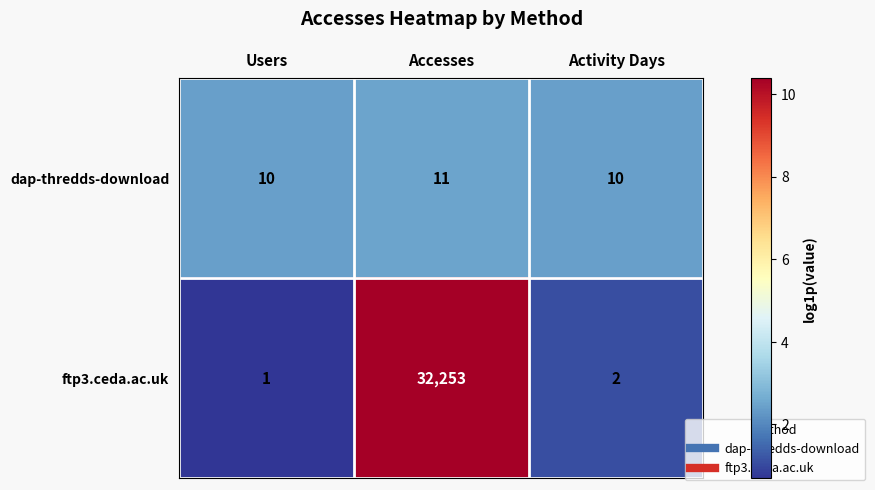

The ftp3.ceda.ac.uk series shows 1 at Users. True or false?

True